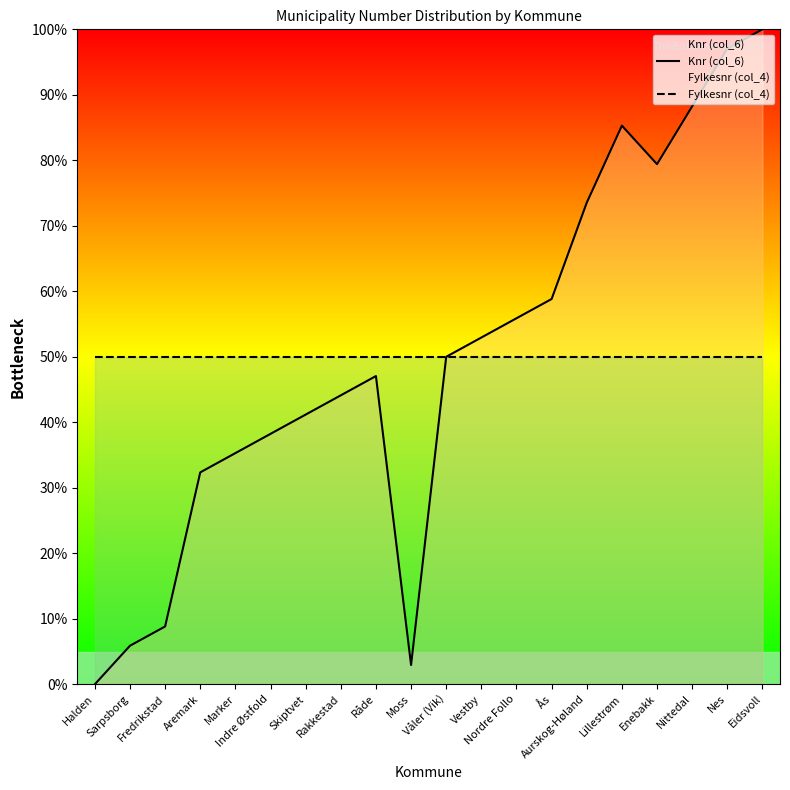

What is the highest value of the Fylkesnr (col_4) series?

50.0